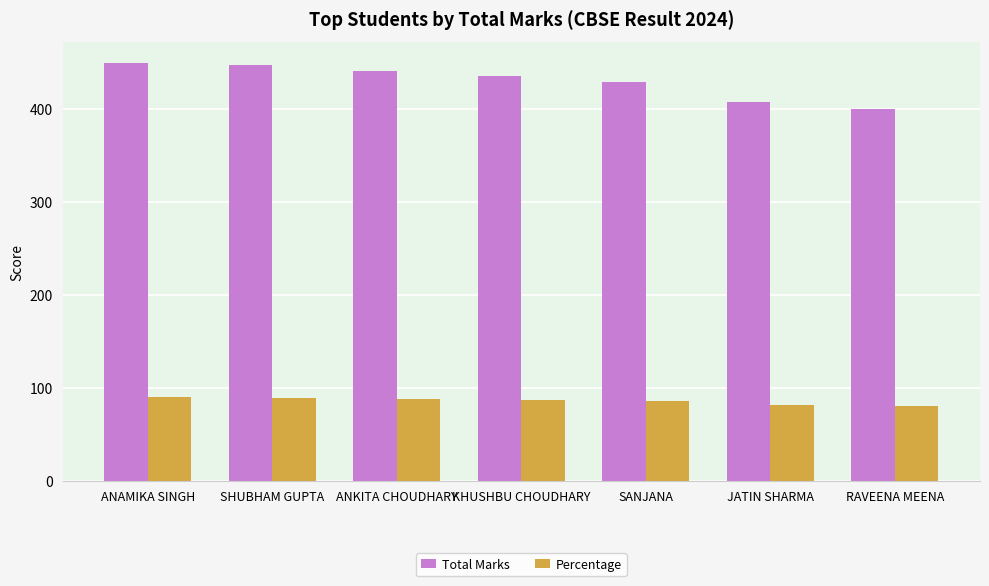

Count the number of categories in the chart.

7